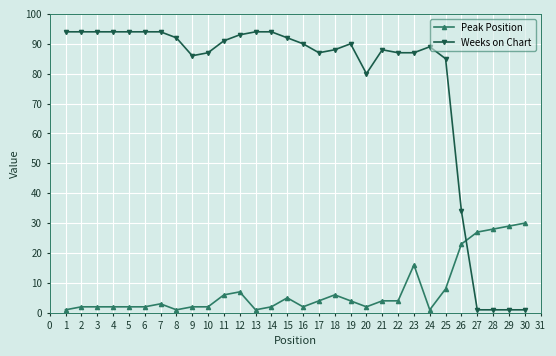

What value does the Weeks on Chart series have at 5?

94